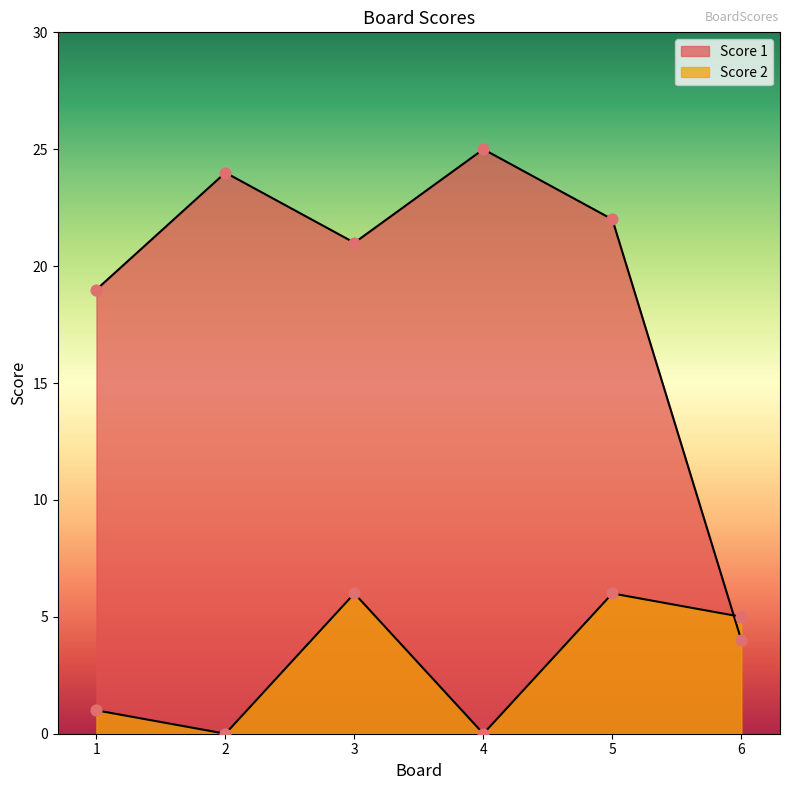

Is the value of Score 2 at 2 greater than the value of Score 1 at 2?

No